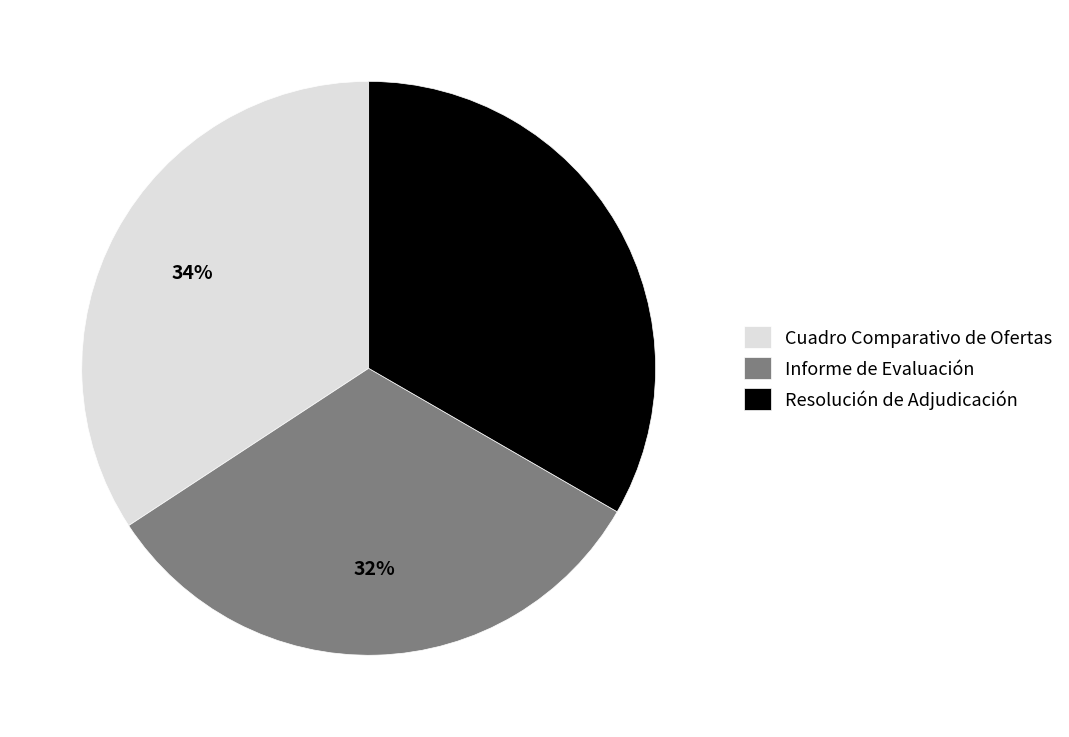

Which has a higher value, Informe de Evaluación or Cuadro Comparativo de Ofertas?

Cuadro Comparativo de Ofertas